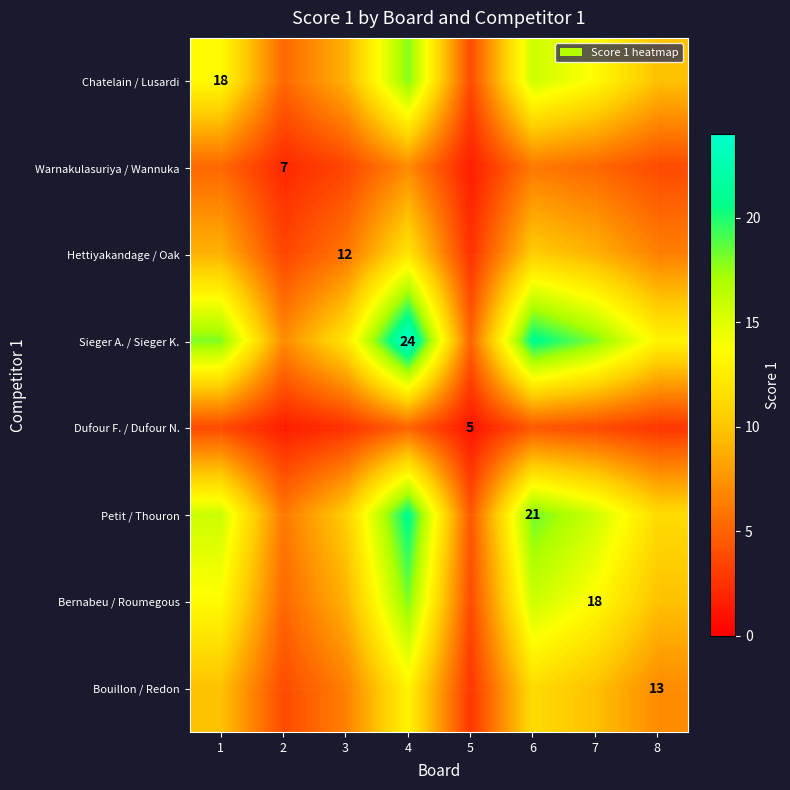

Is the value of Bernabeu / Roumegous at 4 greater than the value of Dufour F. / Dufour N. at 8?

Yes